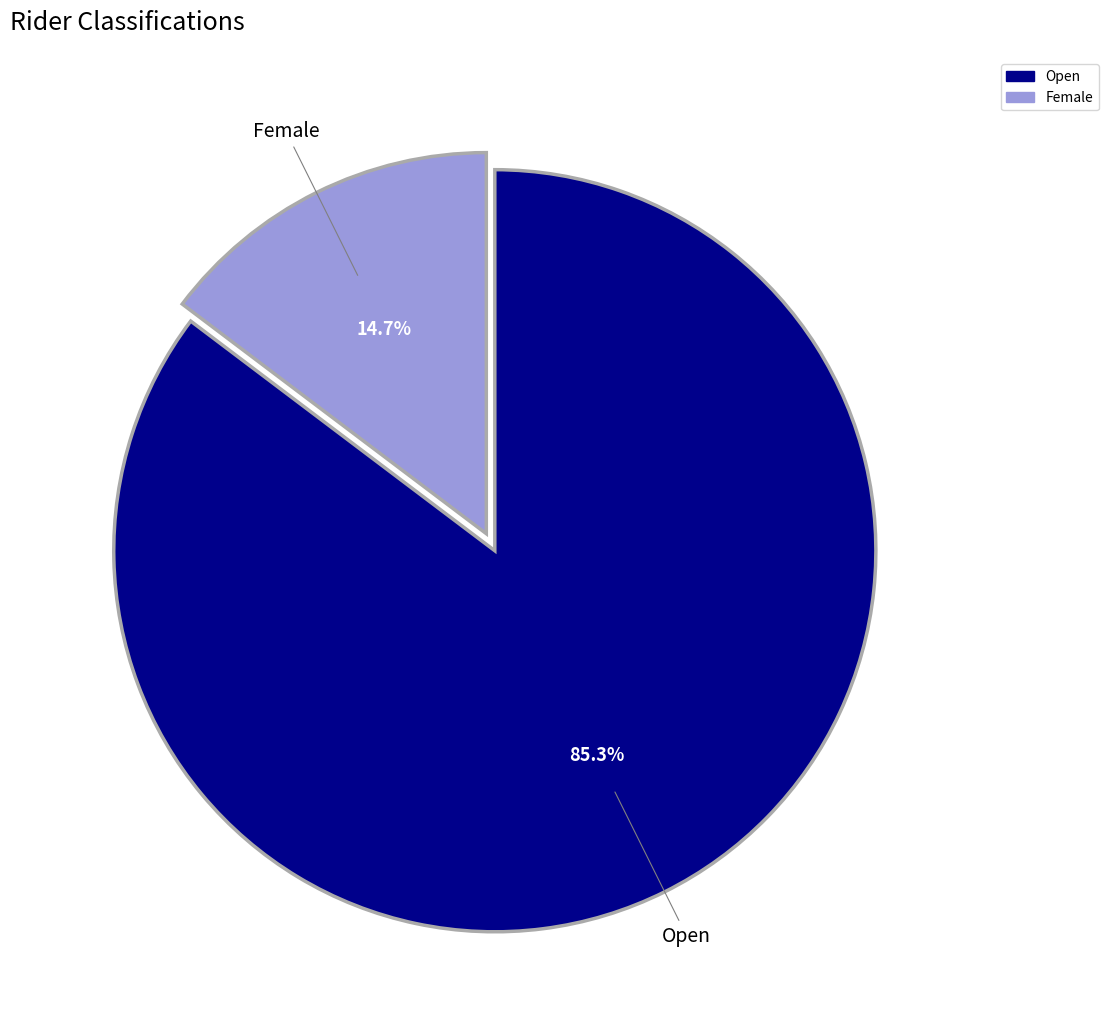

What is the largest slice in the pie chart?

Open